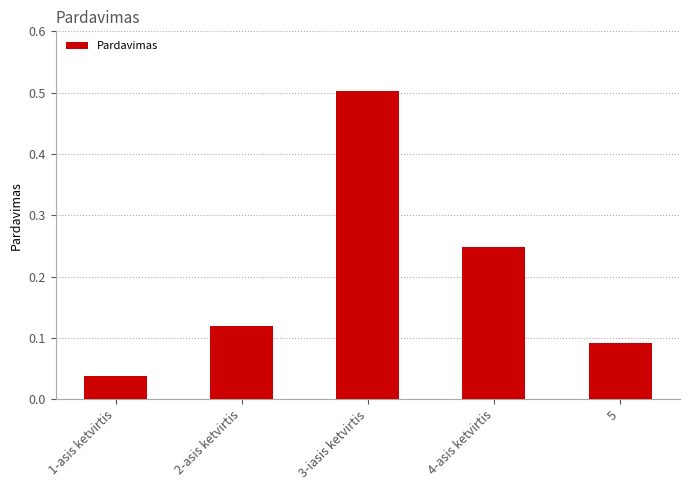

What is the sum of all values?

1.0